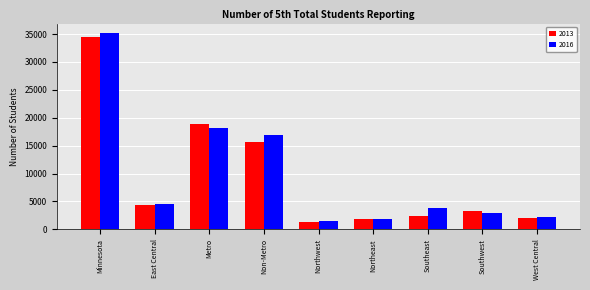

Where does the 2016 series first go above 3805?

Minnesota